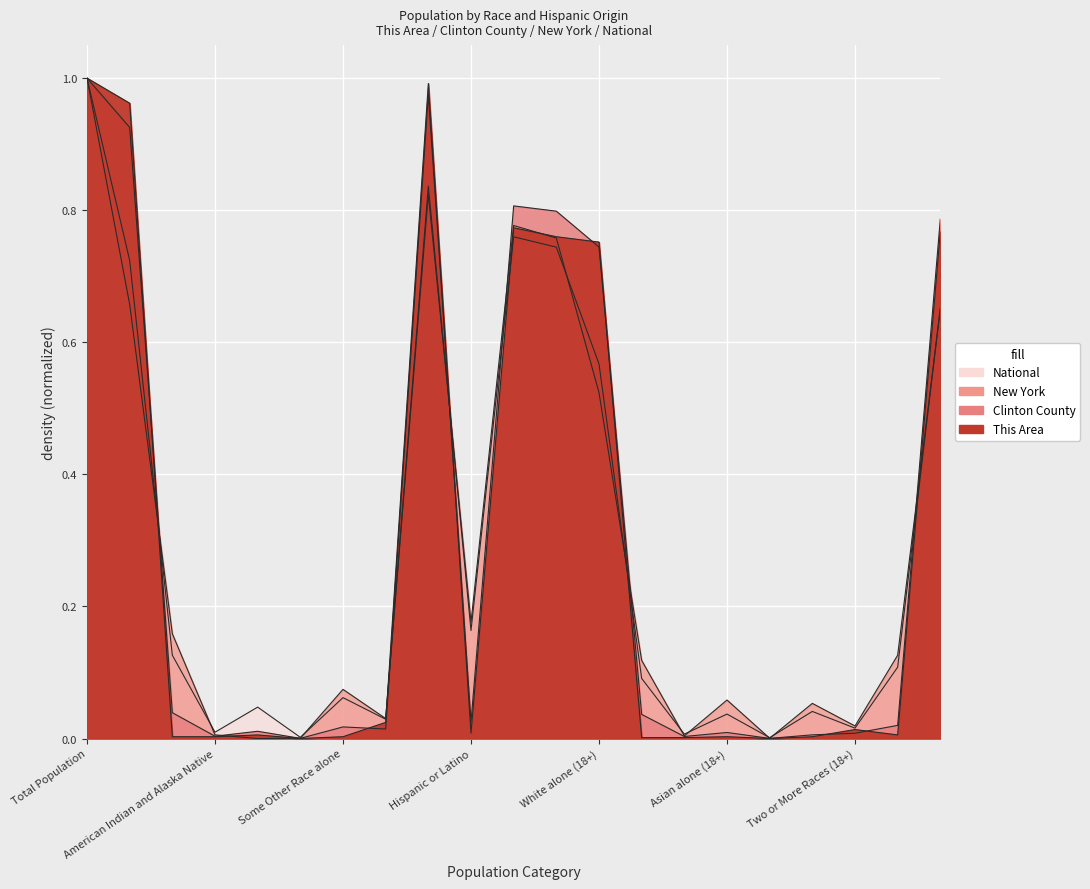

True or false: Clinton County has a value of 0.0 at Asian alone.

True